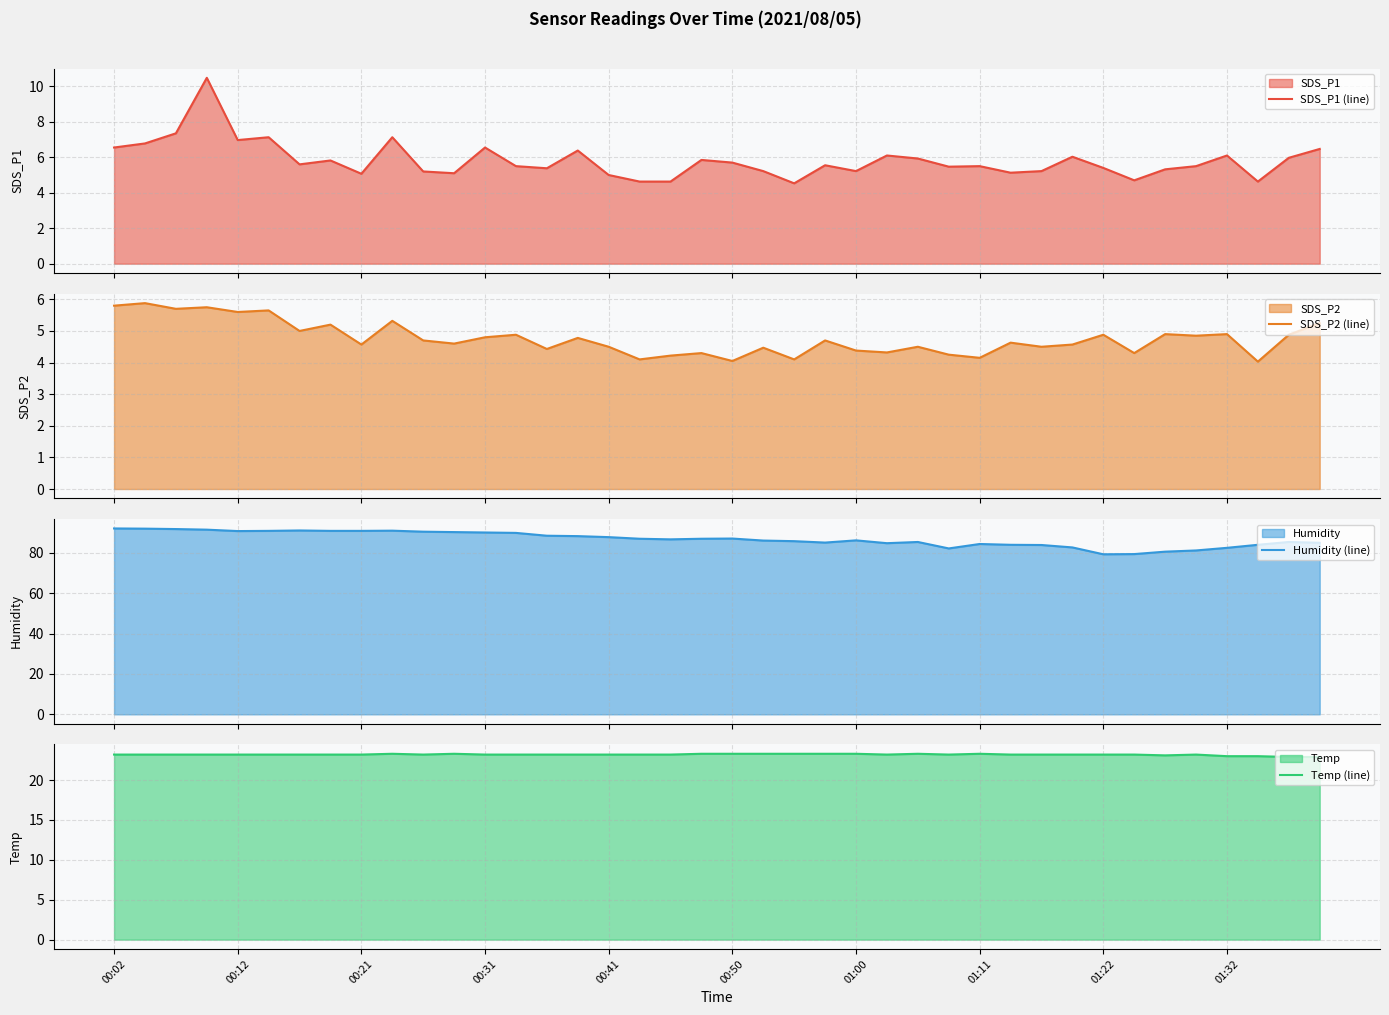

Where is SDS_P2 (line) nearest to the value 4?

37